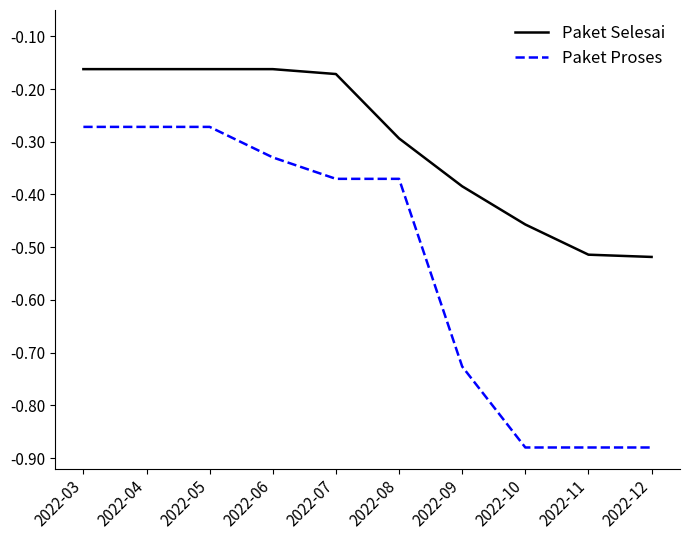

Is this an area chart (filled region under the line)?

No